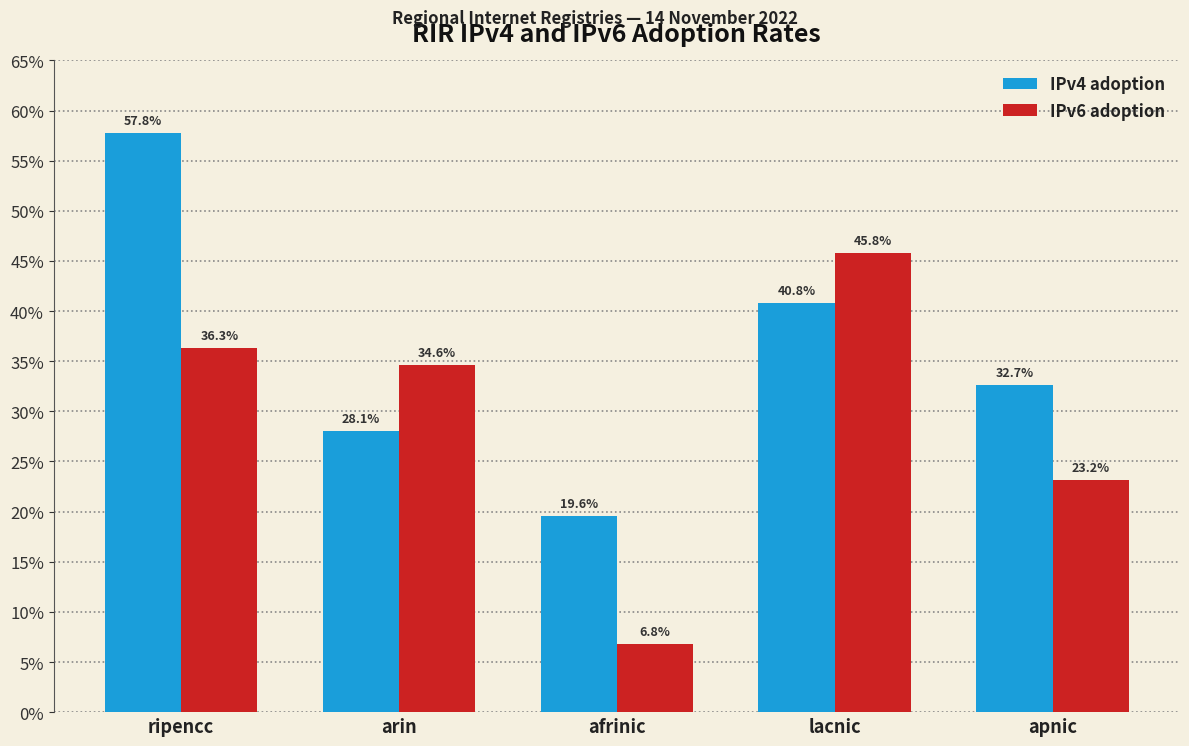

What is the smallest value displayed?

0.1